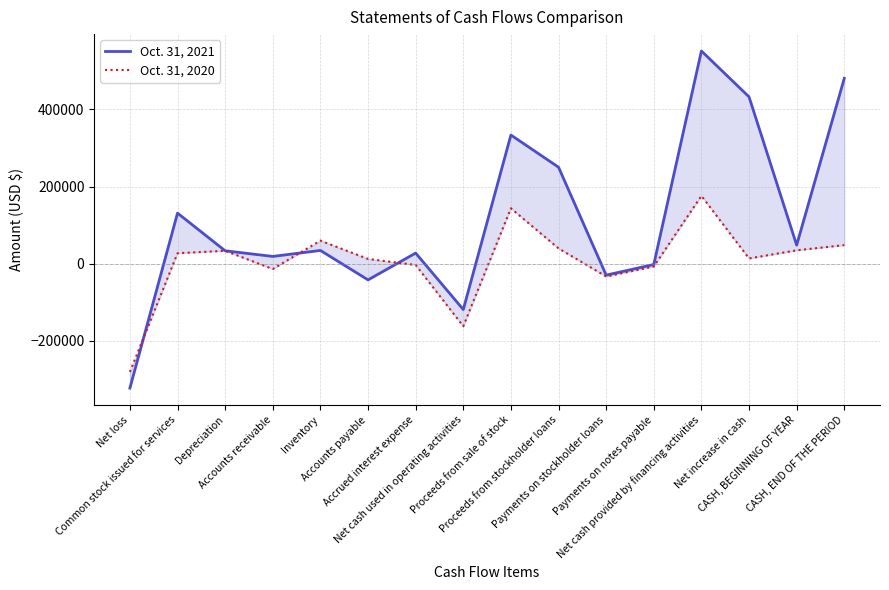

At which label does Oct. 31, 2020 reach its peak?

Net cash provided by financing activities